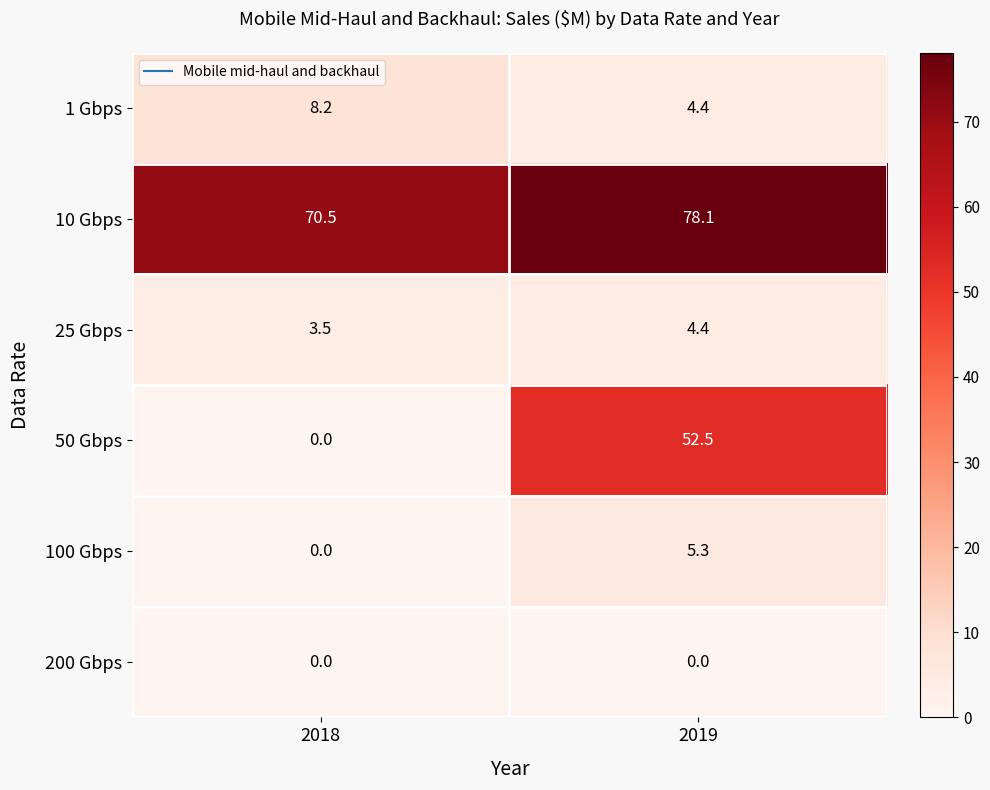

What is the sum of the 10 Gbps values at 2019 and 2018?

148.6